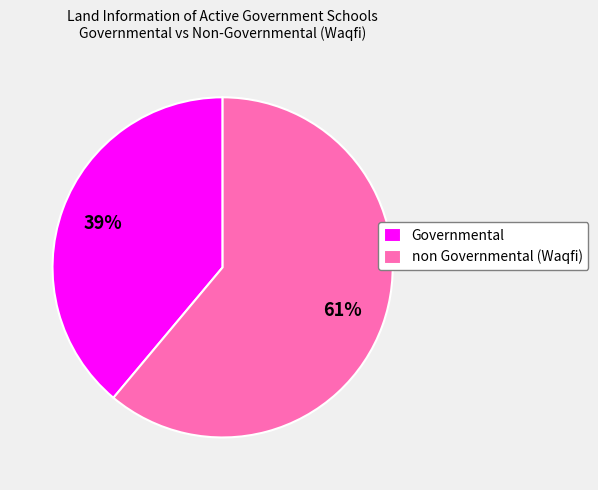

Which has a higher value, non Governmental (Waqfi) or Governmental?

non Governmental (Waqfi)